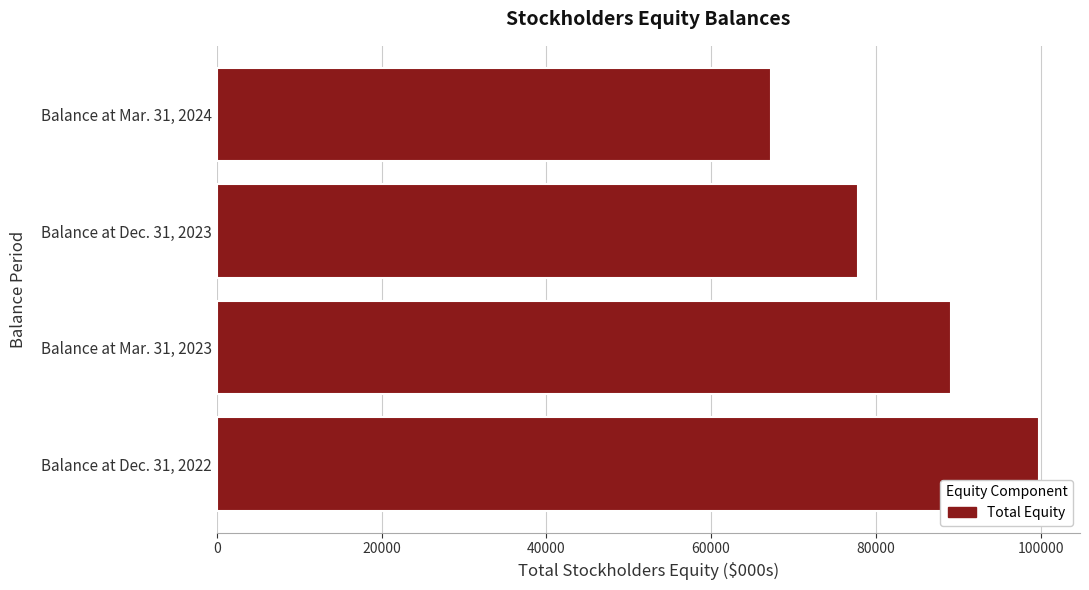

Rank the categories by value from highest to lowest.

Balance at Dec. 31, 2022, Balance at Mar. 31, 2023, Balance at Dec. 31, 2023, Balance at Mar. 31, 2024